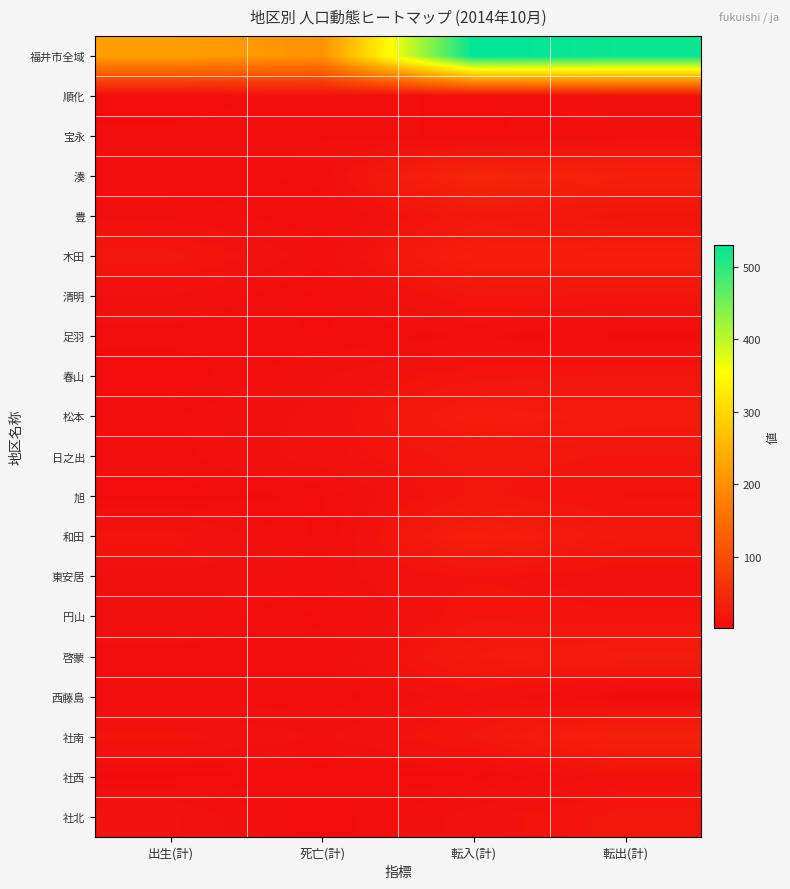

Reading right to left, transcribe all the data shown in this chart.

福井市全域: 転出(計)=522	転入(計)=530	死亡(計)=204	出生(計)=221
順化: 転出(計)=9	転入(計)=3	死亡(計)=6	出生(計)=2
宝永: 転出(計)=7	転入(計)=3	死亡(計)=6	出生(計)=5
湊: 転出(計)=33	転入(計)=43	死亡(計)=7	出生(計)=4
豊: 転出(計)=14	転入(計)=19	死亡(計)=4	出生(計)=8
木田: 転出(計)=31	転入(計)=31	死亡(計)=7	出生(計)=18
清明: 転出(計)=15	転入(計)=16	死亡(計)=3	出生(計)=9
足羽: 転出(計)=3	転入(計)=6	死亡(計)=4	出生(計)=5
春山: 転出(計)=17	転入(計)=15	死亡(計)=9	出生(計)=2
松本: 転出(計)=24	転入(計)=27	死亡(計)=10	出生(計)=6
日之出: 転出(計)=16	転入(計)=18	死亡(計)=11	出生(計)=5
旭: 転出(計)=13	転入(計)=17	死亡(計)=4	出生(計)=3
和田: 転出(計)=19	転入(計)=31	死亡(計)=3	出生(計)=15
東安居: 転出(計)=10	転入(計)=13	死亡(計)=8	出生(計)=8
円山: 転出(計)=14	転入(計)=16	死亡(計)=3	出生(計)=9
啓蒙: 転出(計)=26	転入(計)=22	死亡(計)=6	出生(計)=5
西藤島: 転出(計)=3	転入(計)=11	死亡(計)=4	出生(計)=5
社南: 転出(計)=34	転入(計)=17	死亡(計)=9	出生(計)=14
社西: 転出(計)=11	転入(計)=3	死亡(計)=2	出生(計)=3
社北: 転出(計)=18	転入(計)=11	死亡(計)=2	出生(計)=13